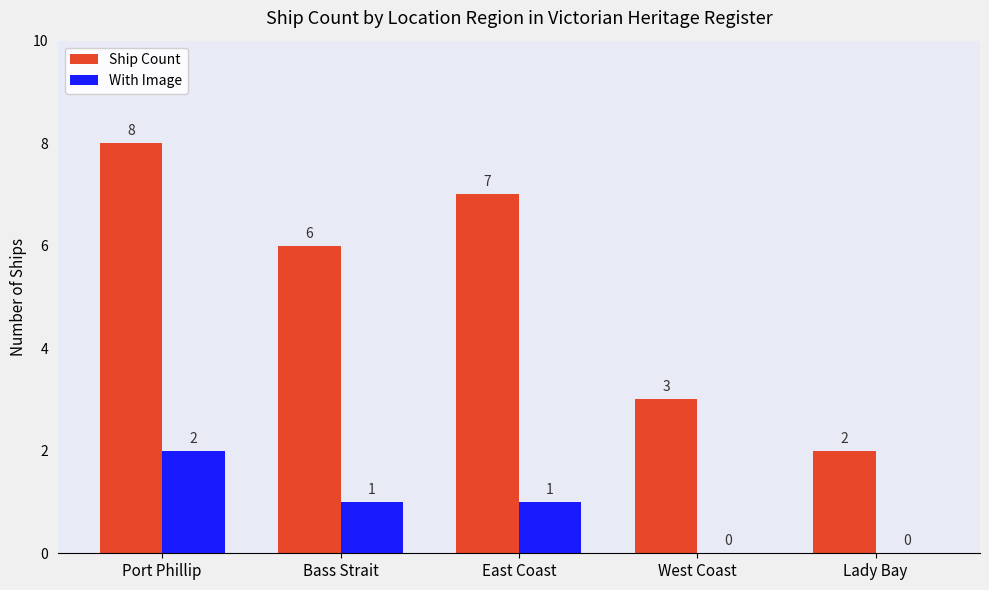

What is the sum of the Ship Count values at Port Phillip and Bass Strait?

14